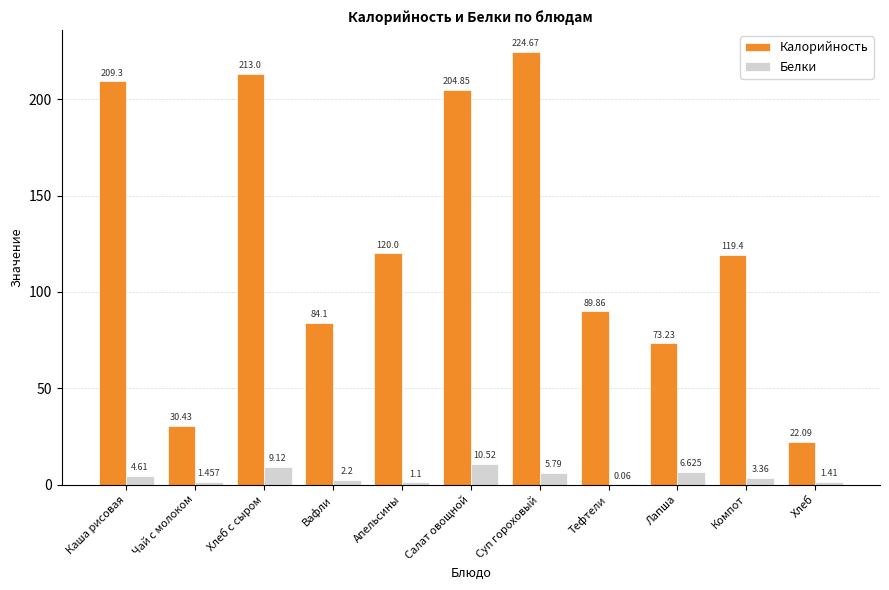

At which label is Белки closest to 5?

Каша рисовая